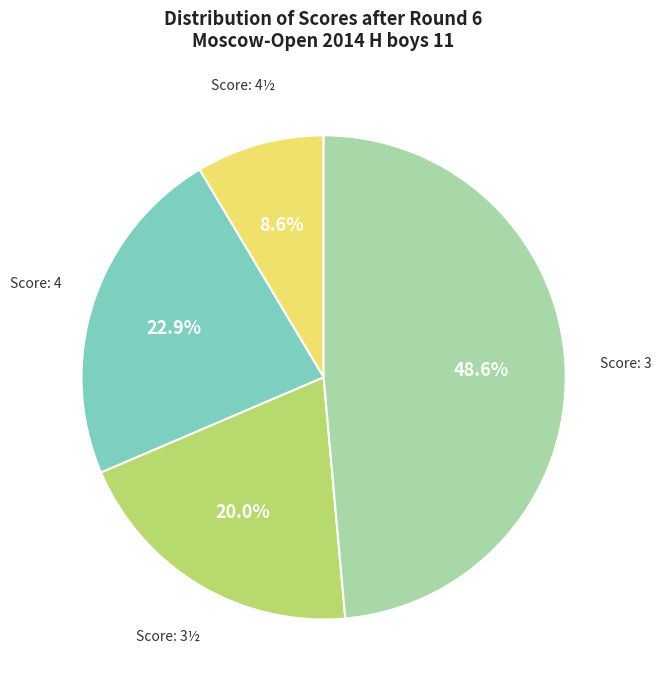

Does any single category account for the majority?

No